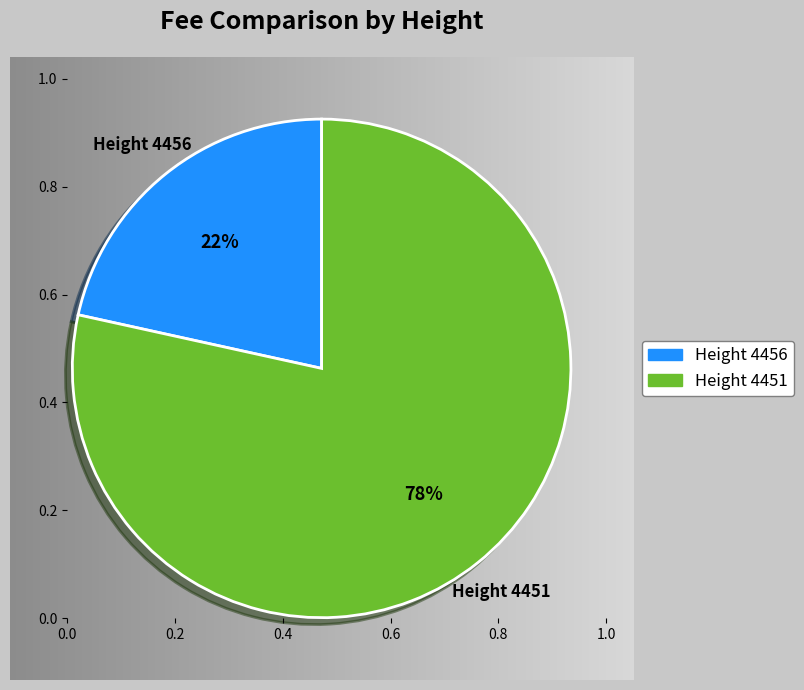

Which slice is the largest?

4451